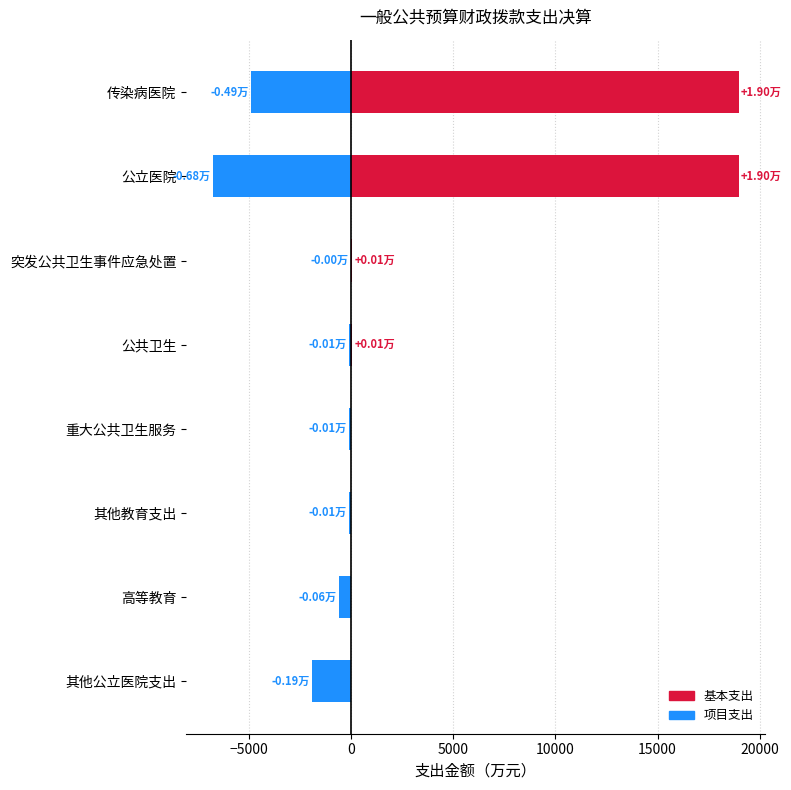

How many values in 基本支出 are above zero?

4